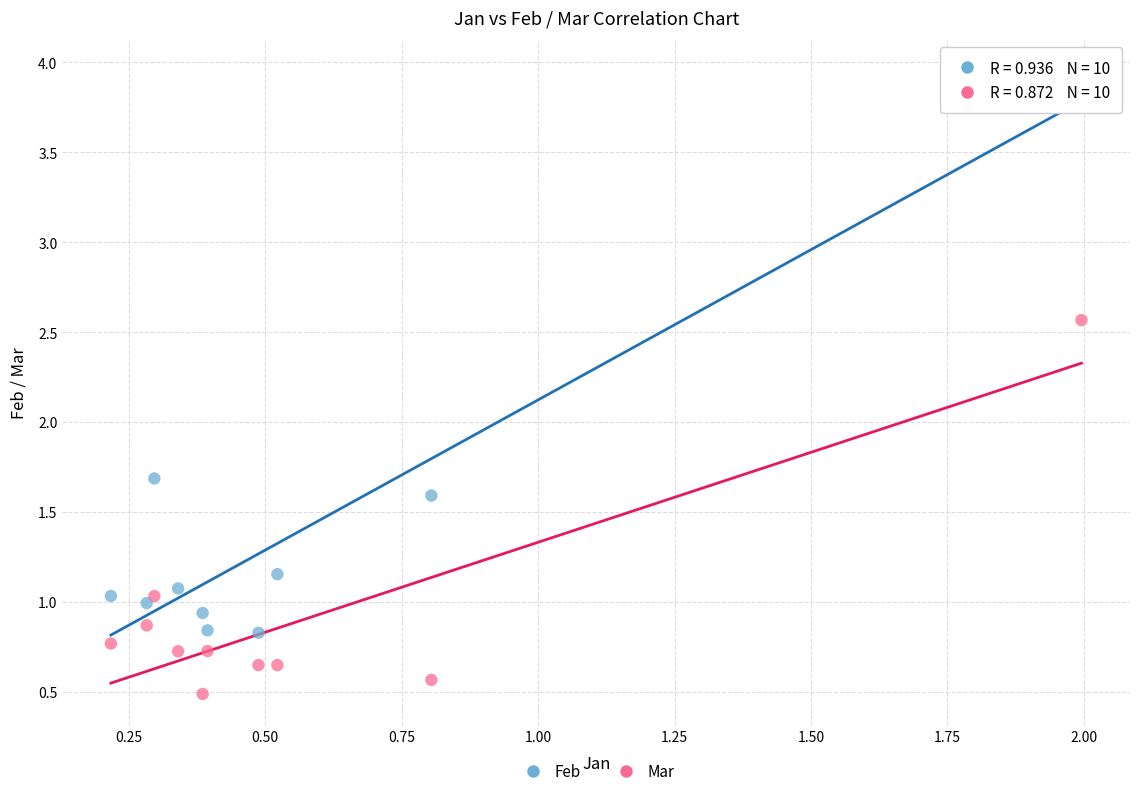

Across all series, what Y value is closest to 2?

1.7